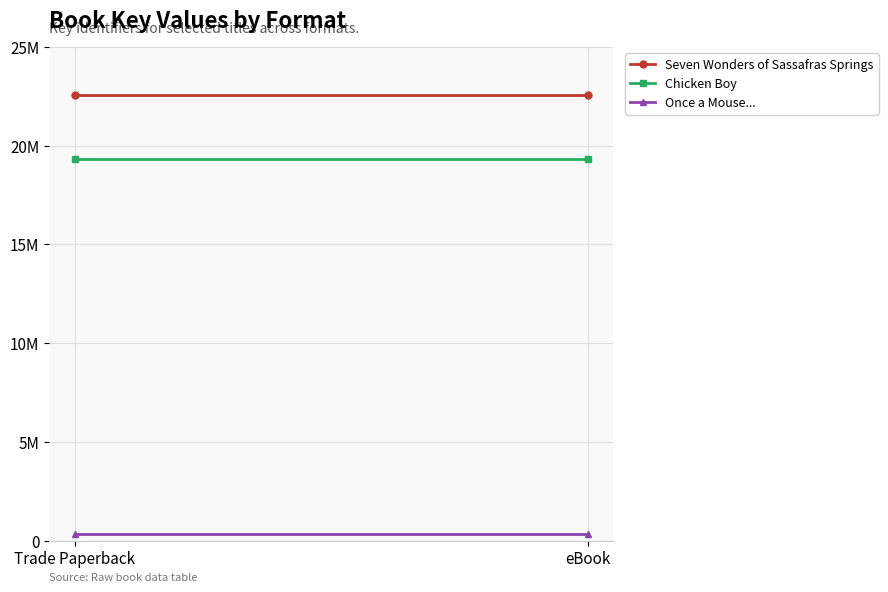

True or false: Once a Mouse... has a value of 328314 at Trade Paperback.

True